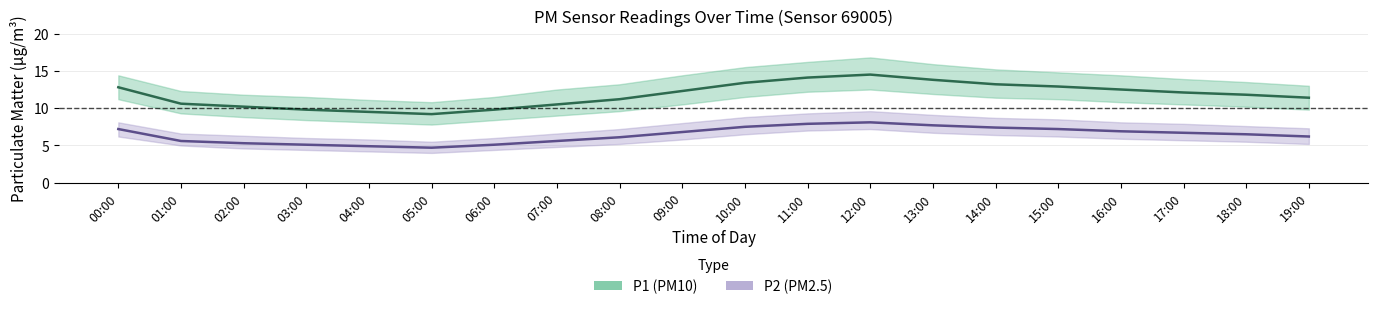

Is the value of P1 at 08:00 greater than the value of P2 at 08:00?

Yes